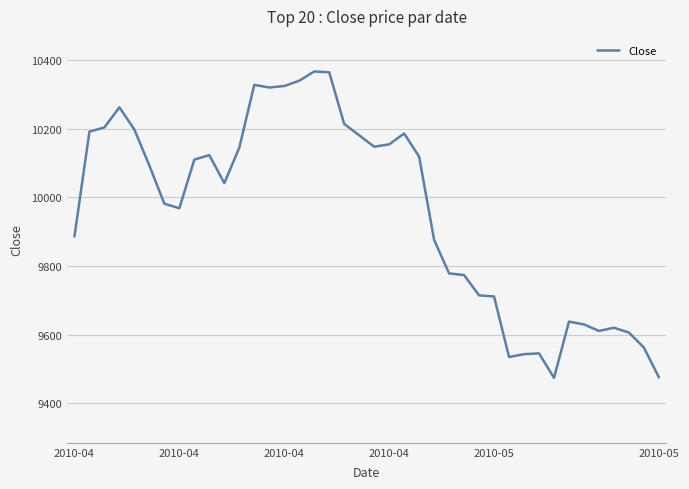

What is the maximum value shown in the chart?

10367.5